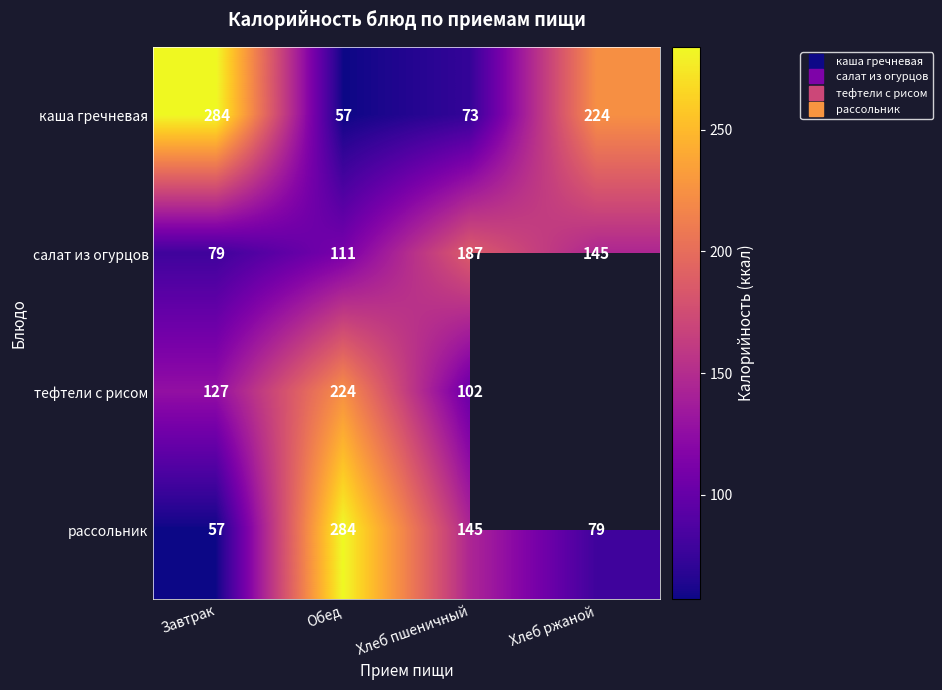

What is the spread (max minus min) of values at Хлеб пшеничный?

114.0